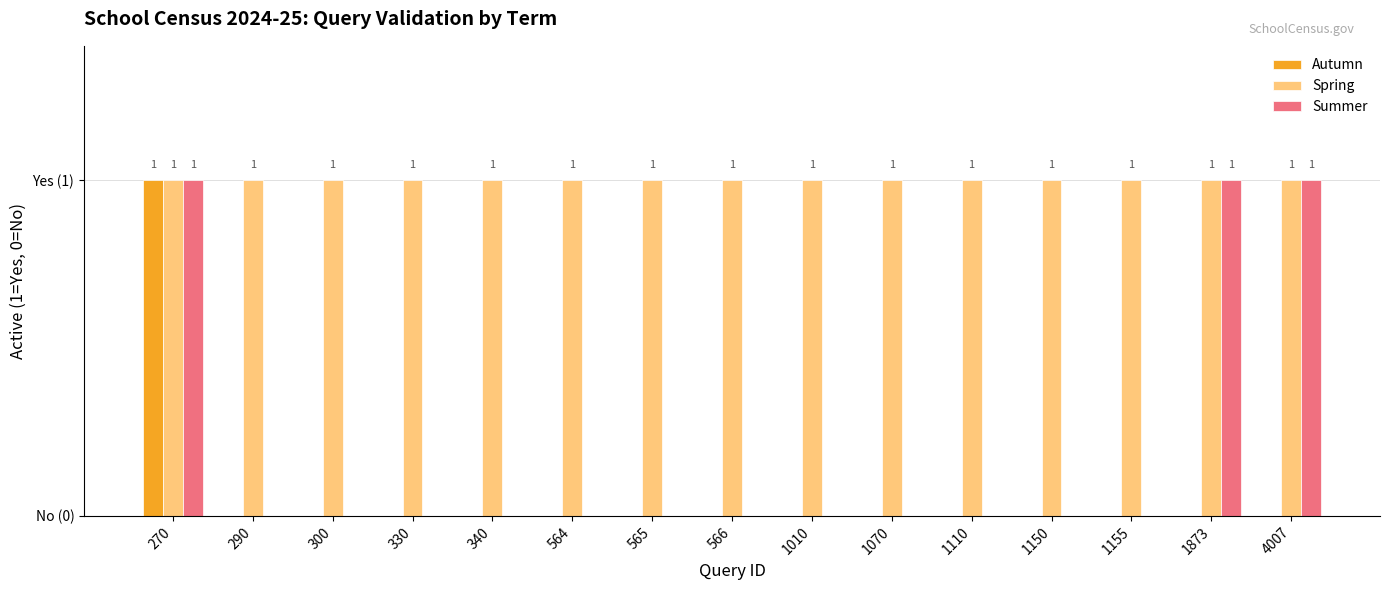

Which label corresponds to the smallest value in the chart?

290